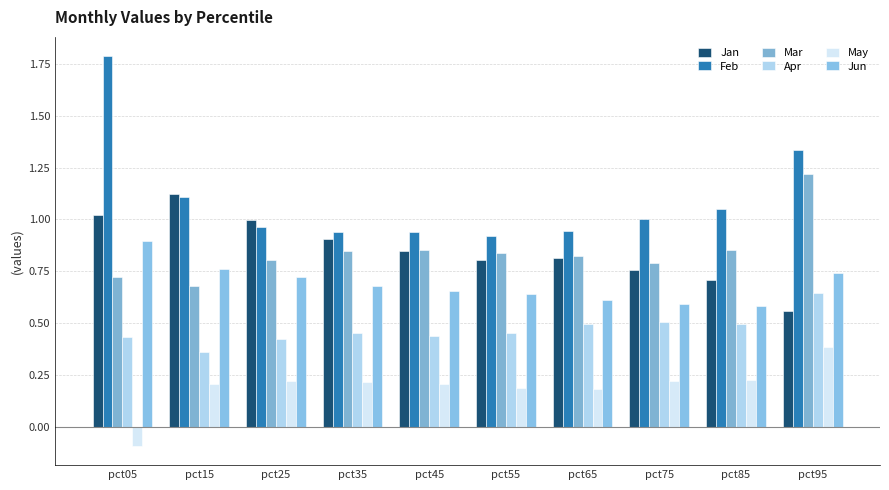

True or false: Apr has a value of 0.6 at pct45.

False